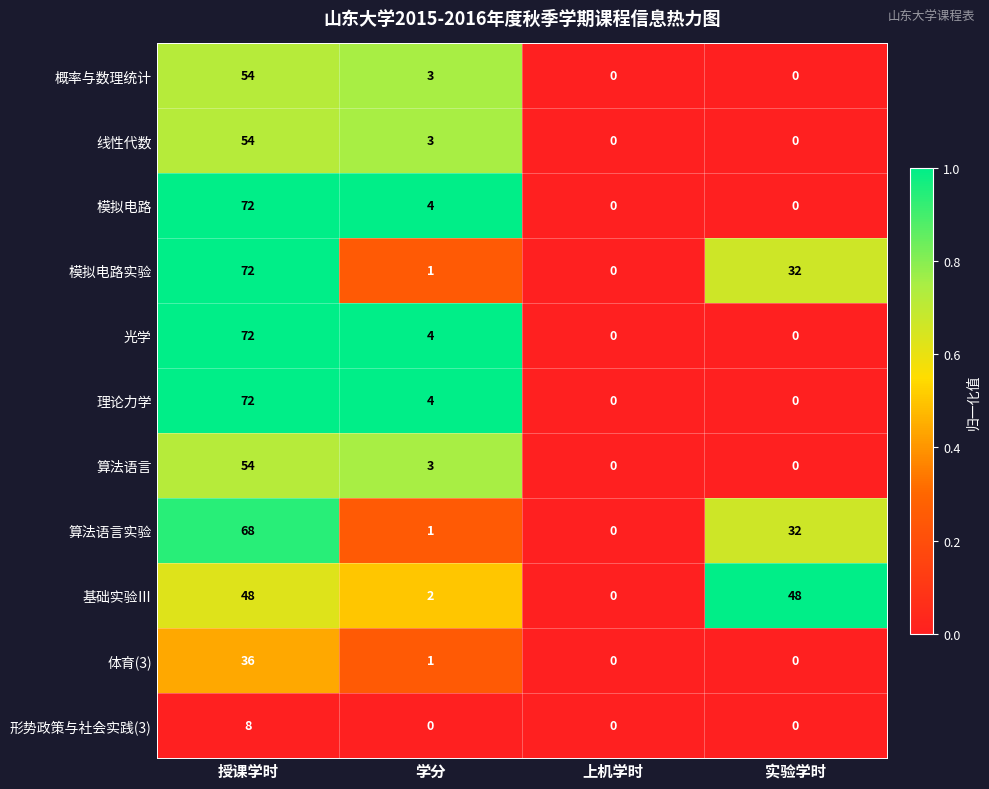

List the labels in order of 模拟电路实验 value, smallest first.

上机学时, 学分, 实验学时, 授课学时